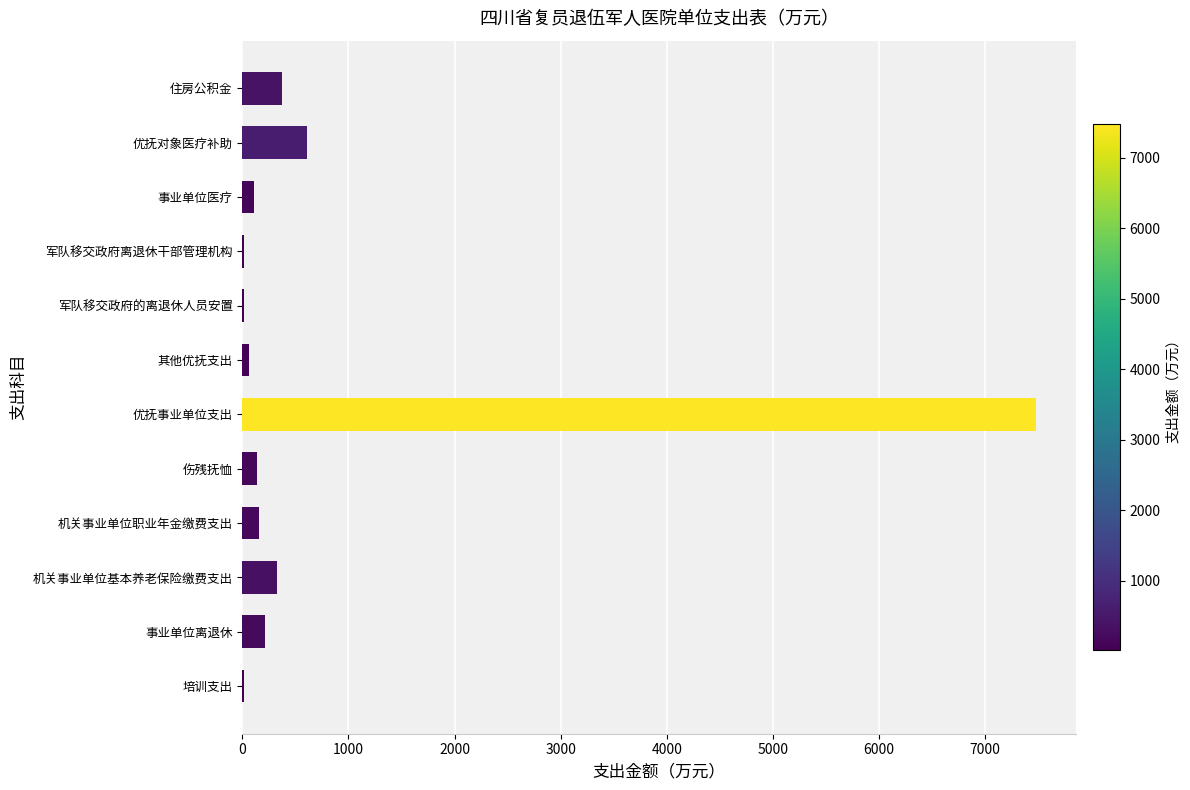

What is the change in value from 事业单位离退休 to 住房公积金?

+161.4